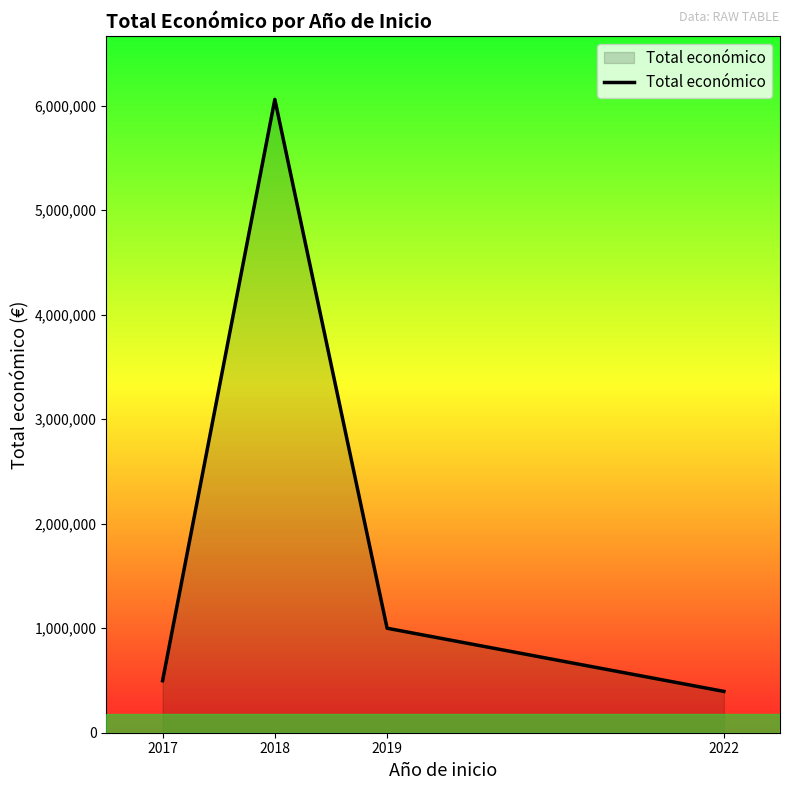

What is the difference between the maximum and minimum values?

5664160